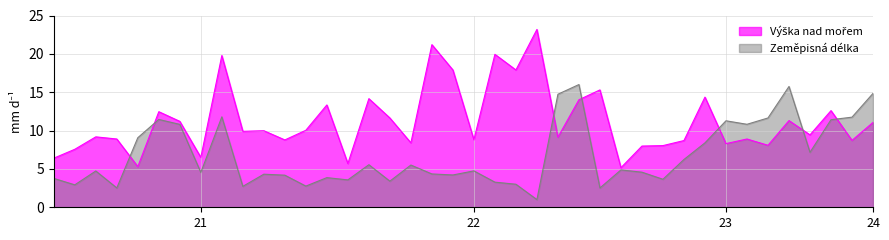

How many intersections are there between Výška nad mořem and Zeměpisná délka?

7